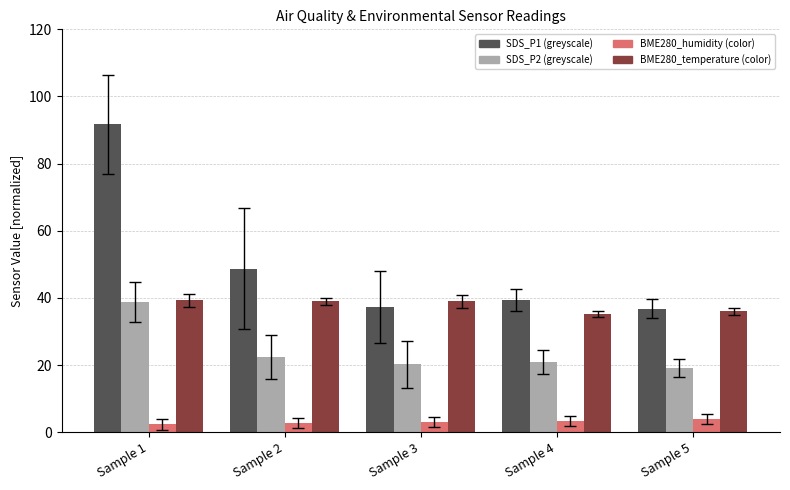

Count the number of data series in this chart.

4